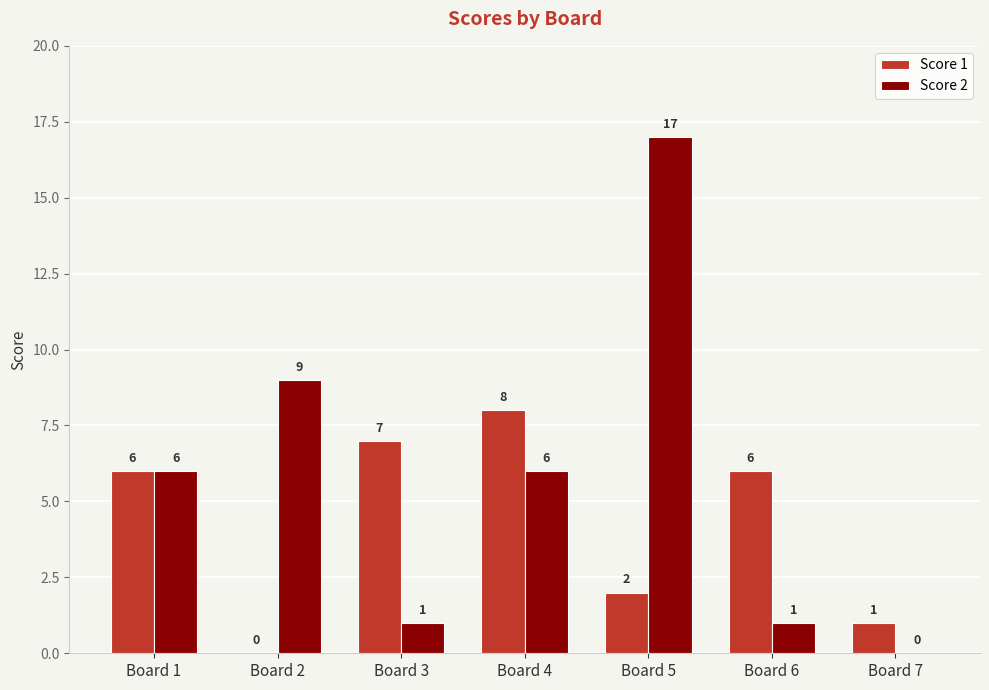

How many positive values does the Score 2 series have?

6